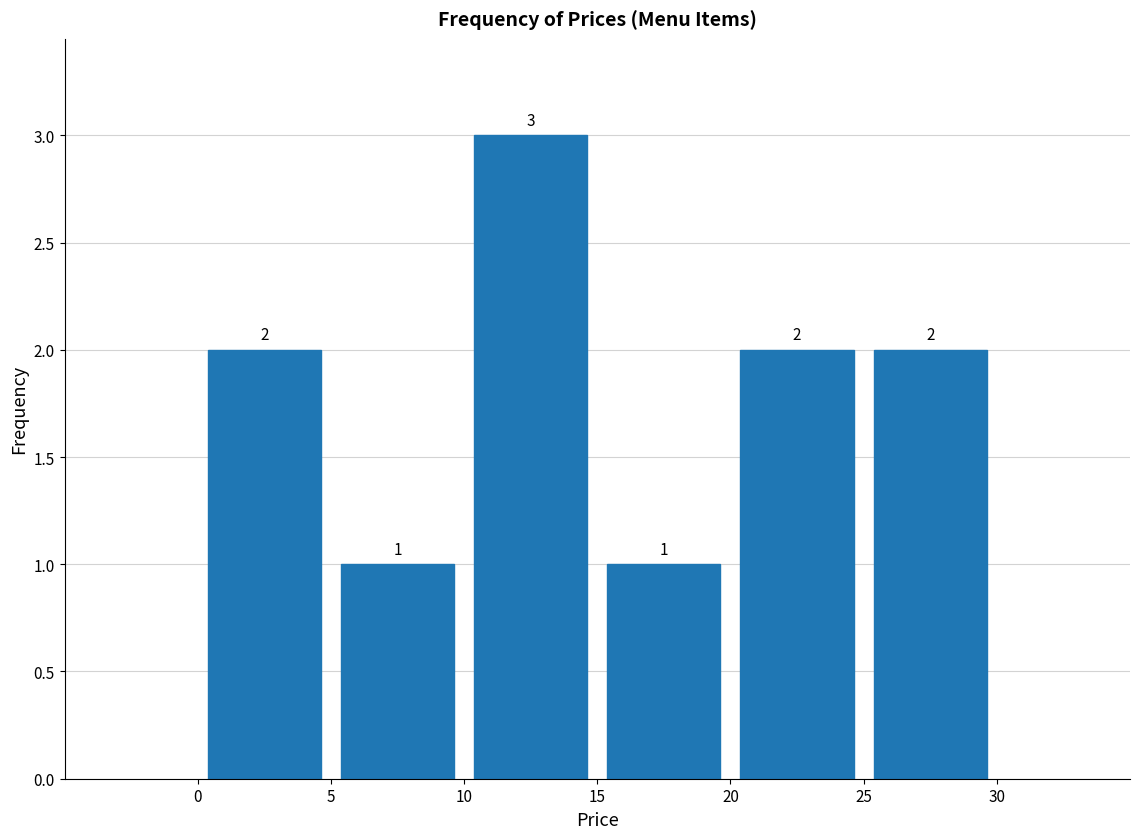

How tall is the bar that spans 15 to 20 on the x-axis?

1